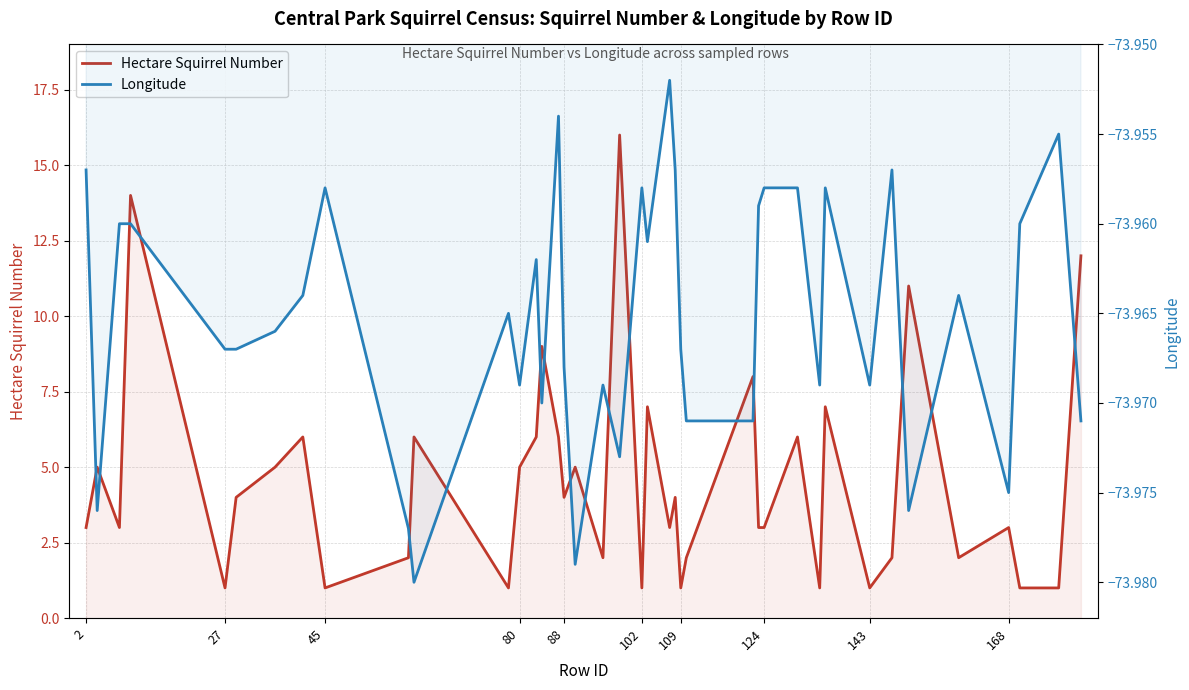

What is the lowest value of the Hectare Squirrel Number series?

1.0